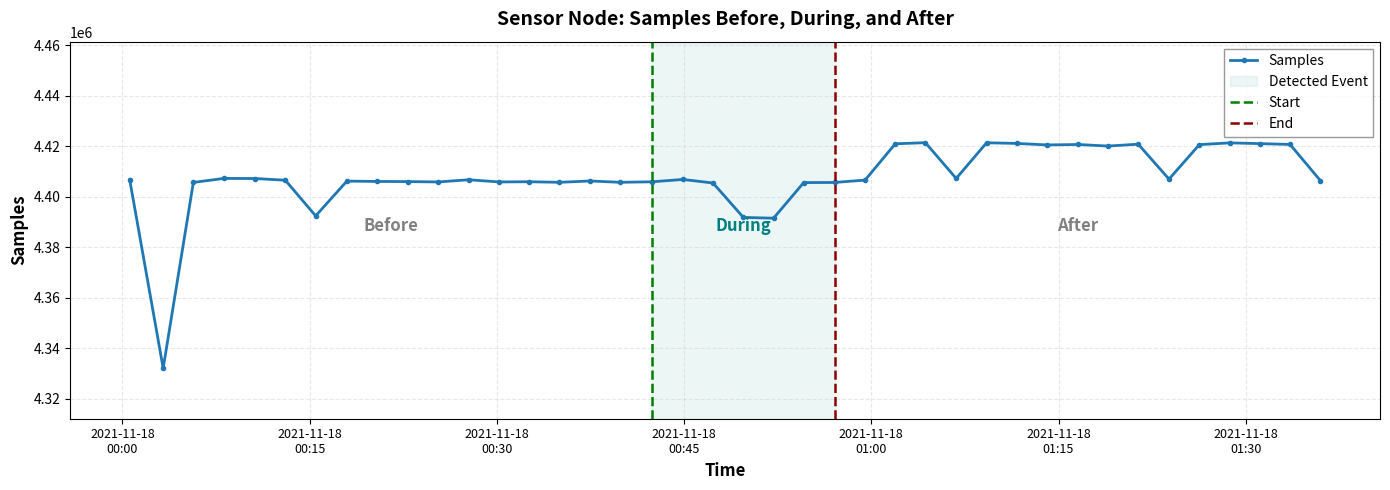

What is the minimum value for Samples?

4332135